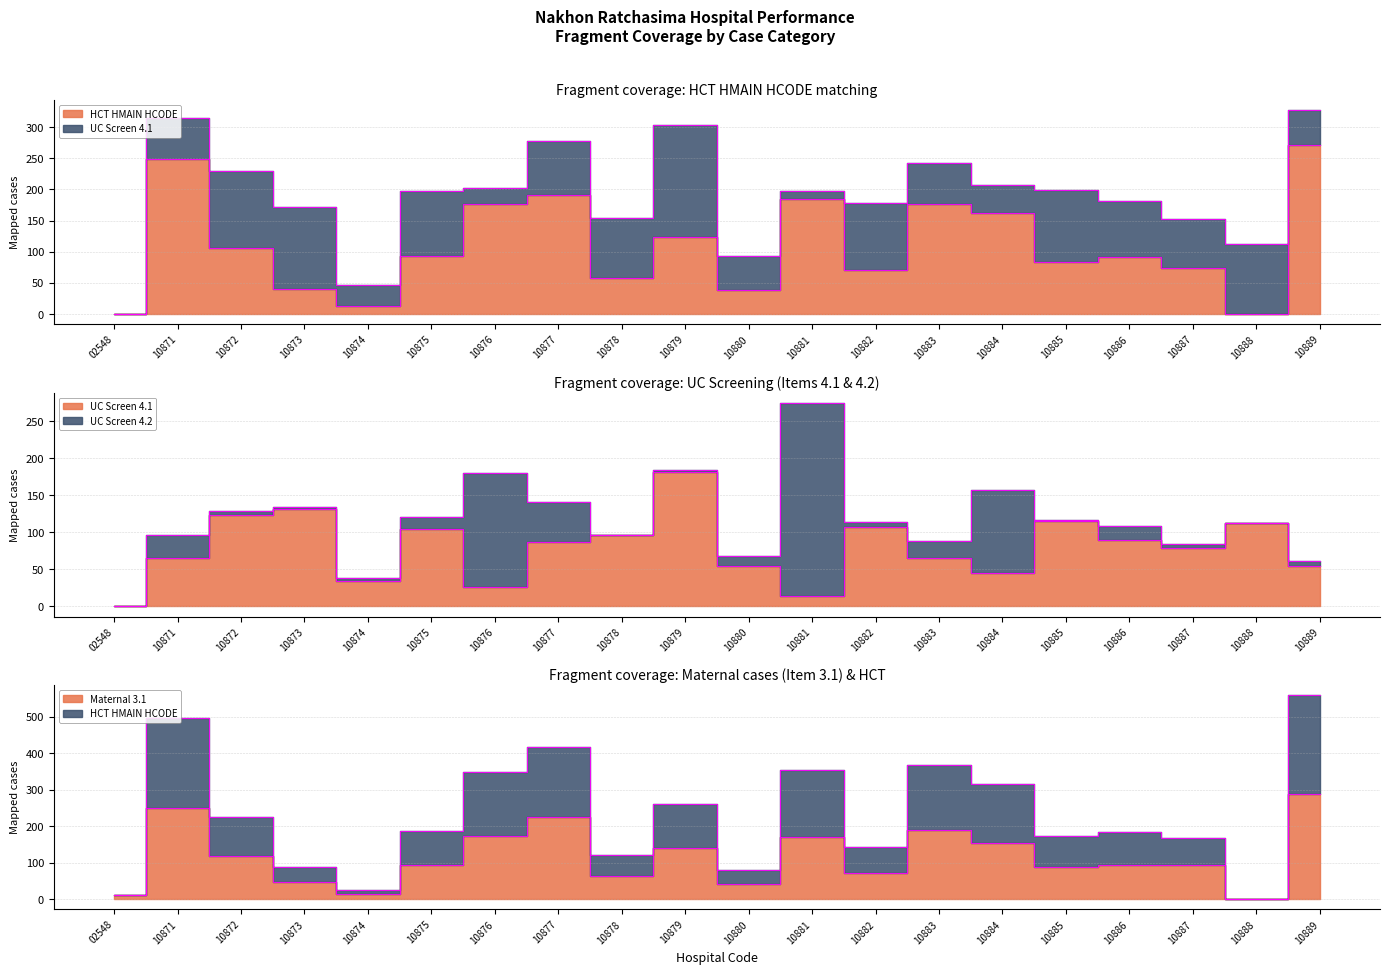

The value of UC Screen 4.1 at 10880 is 55. True or false?

True